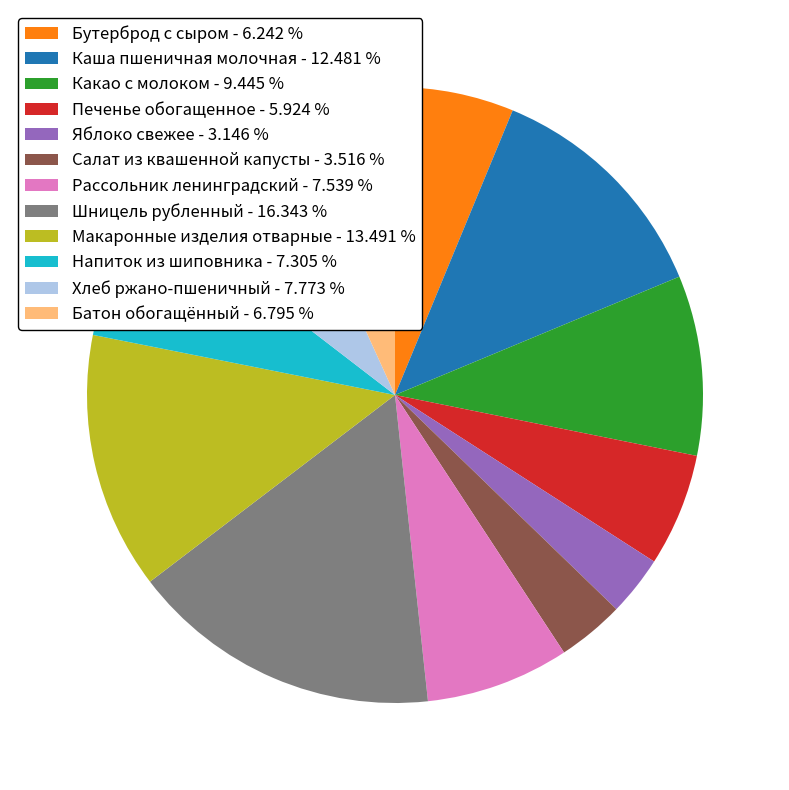

Which category has the biggest portion of the pie?

Шницель рубленный